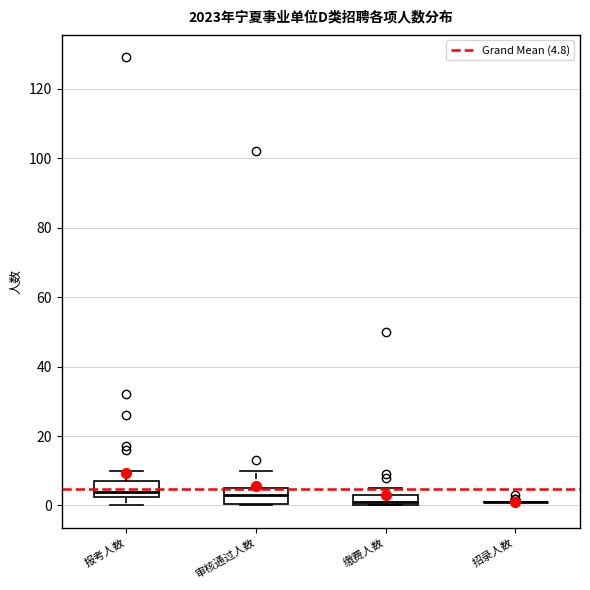

Reading left to right, read every box against the y-axis: the position of its median line, the range the box covers, and the ends of its whiskers. The values are not printed on the chart, so give them approximately, as read against the axis.

报考人数: median 4, box 2 to 8, whiskers 0 to 10
审核通过人数: median 4, box 0 to 6, whiskers 0 to 10
缴费人数: median 2, box 0 to 4, whiskers 0 to 6
招录人数: box collapsed to a line at 2, whiskers 2 to 2